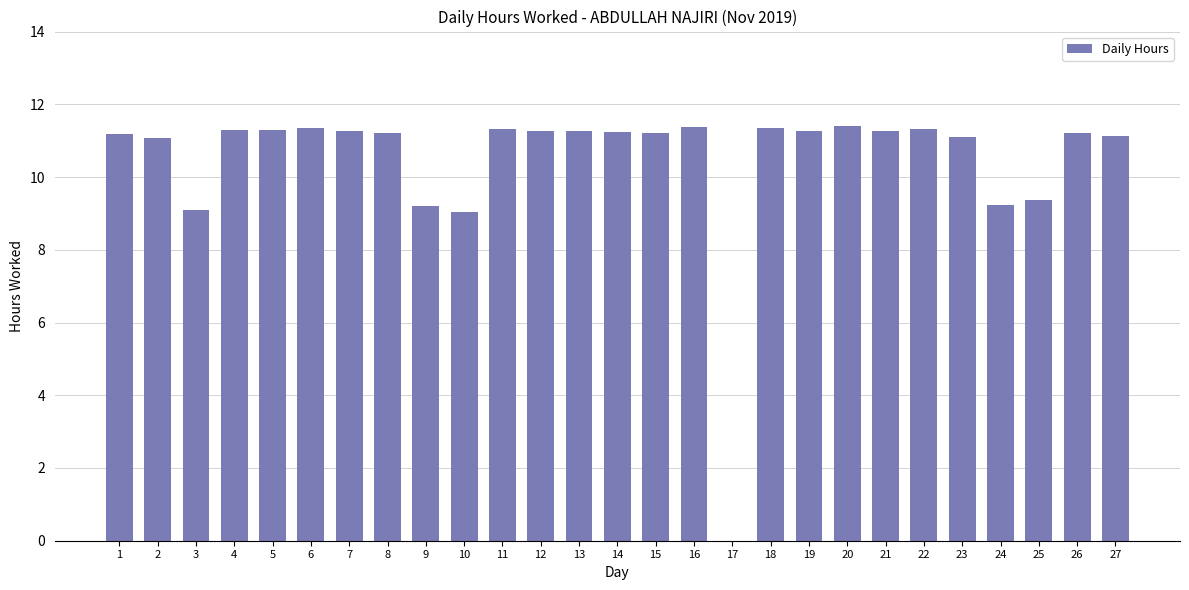

What is the sum of all values?

282.3